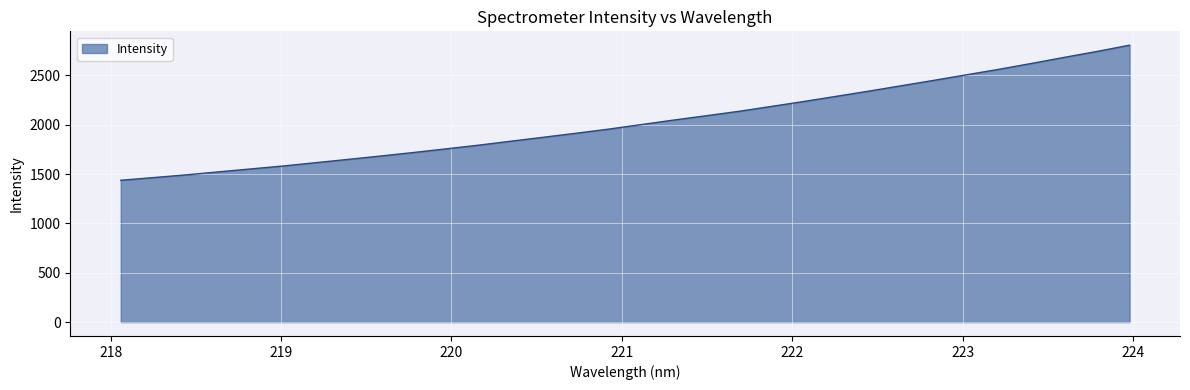

What is the smallest value displayed?

1437.5